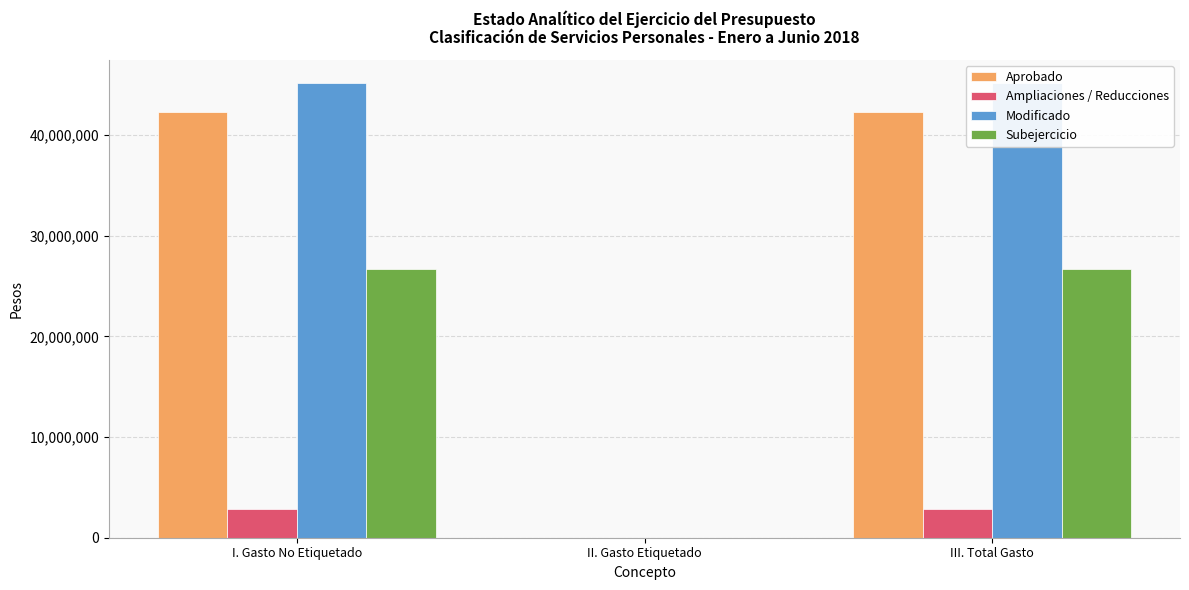

Count the number of categories in the chart.

3